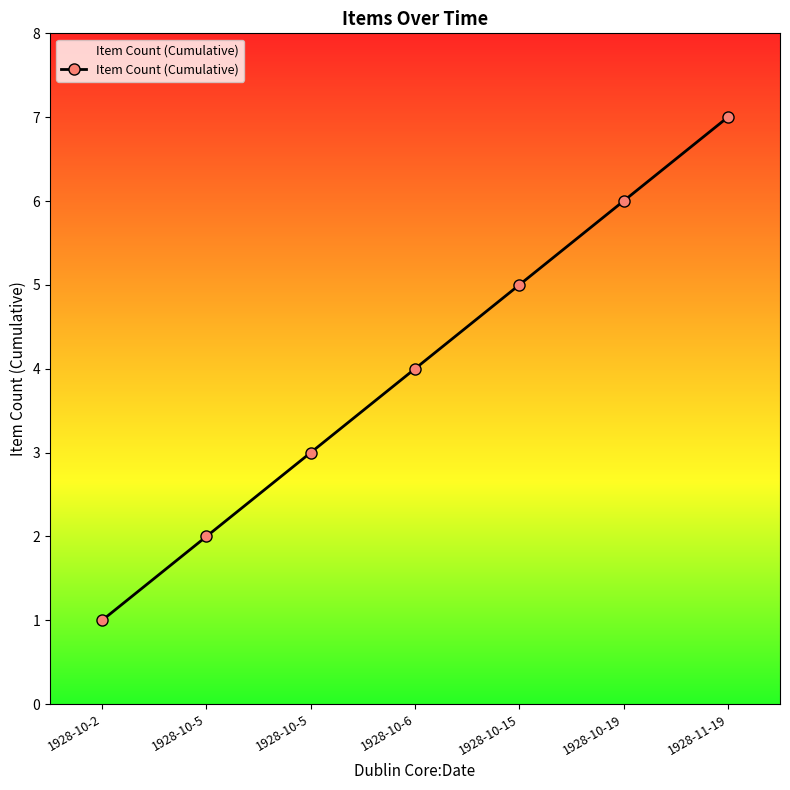

True or false: the data shows 4 at 1928-10-6.

True